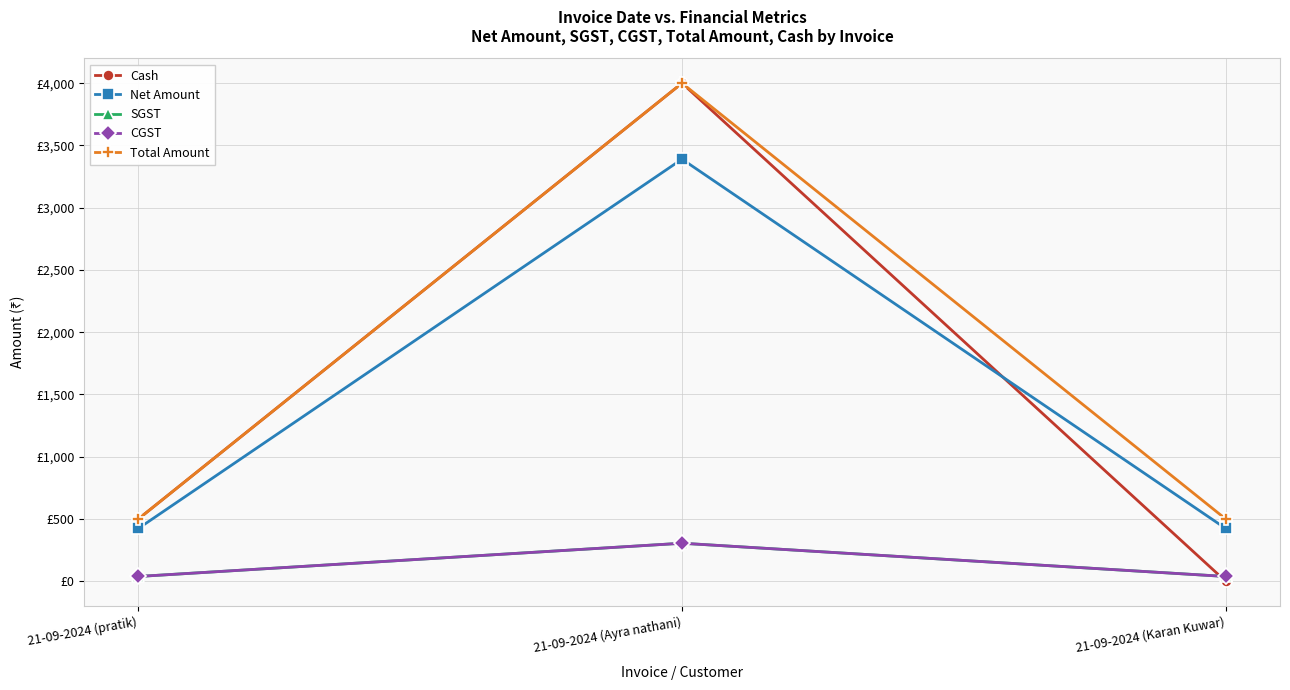

What is the difference between the maximum and minimum values in the Net Amount series?

2966.1